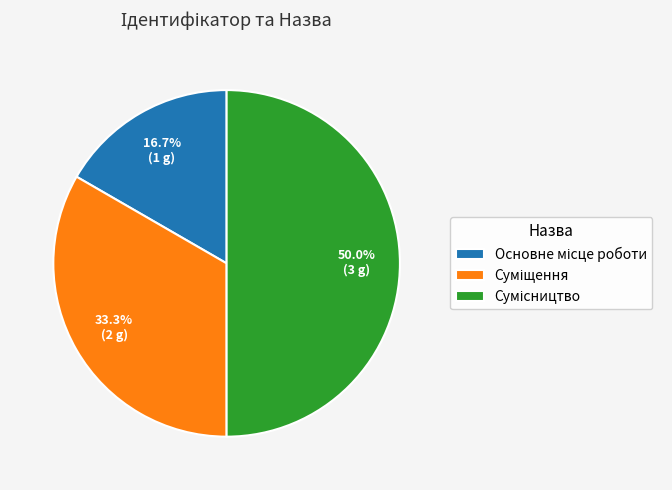

What percentage is the Основне місце роботи slice, to the nearest percent?

17%